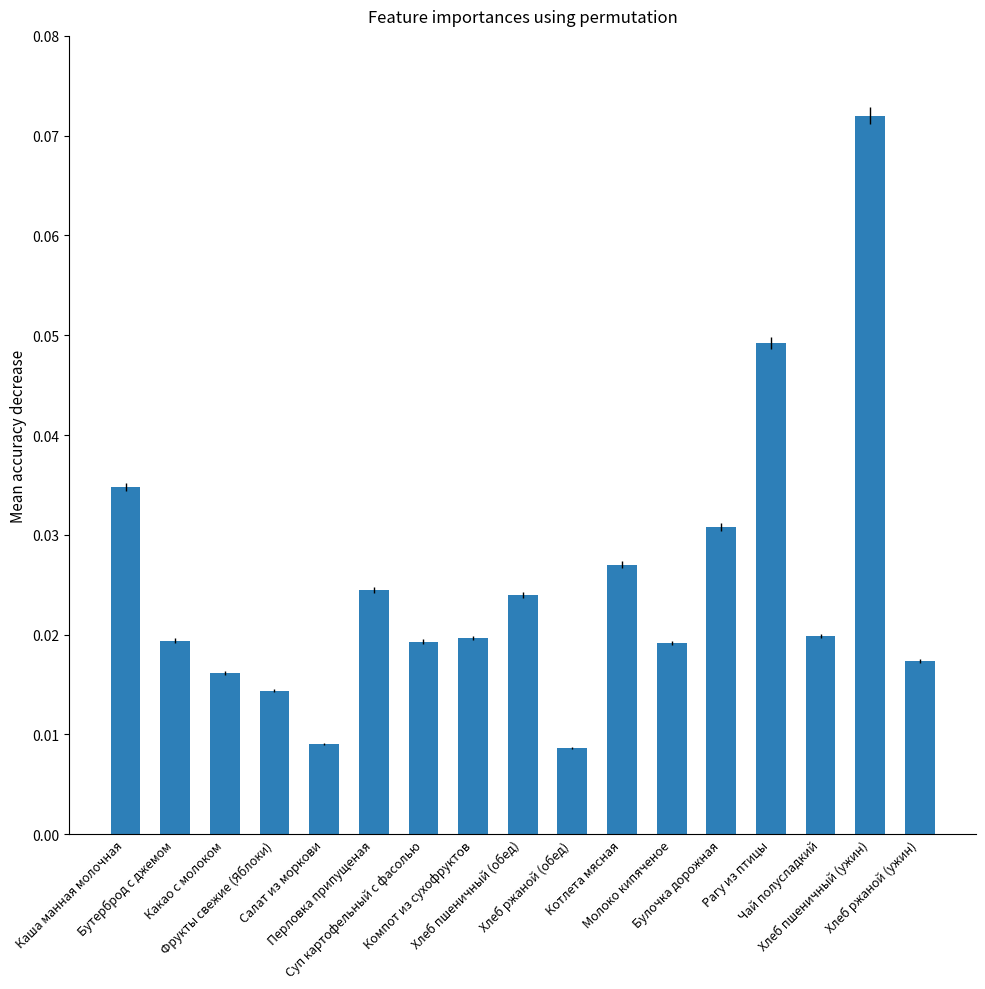

What is the label of the 8th bar from the left?

Компот из сухофруктов